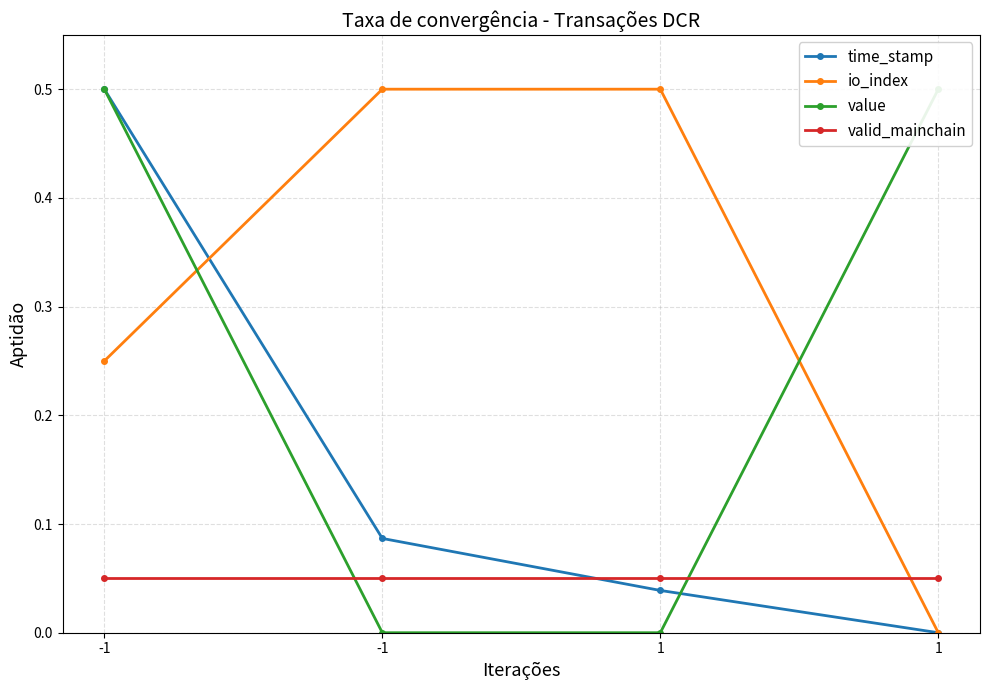

At which label does io_index reach its minimum?

1